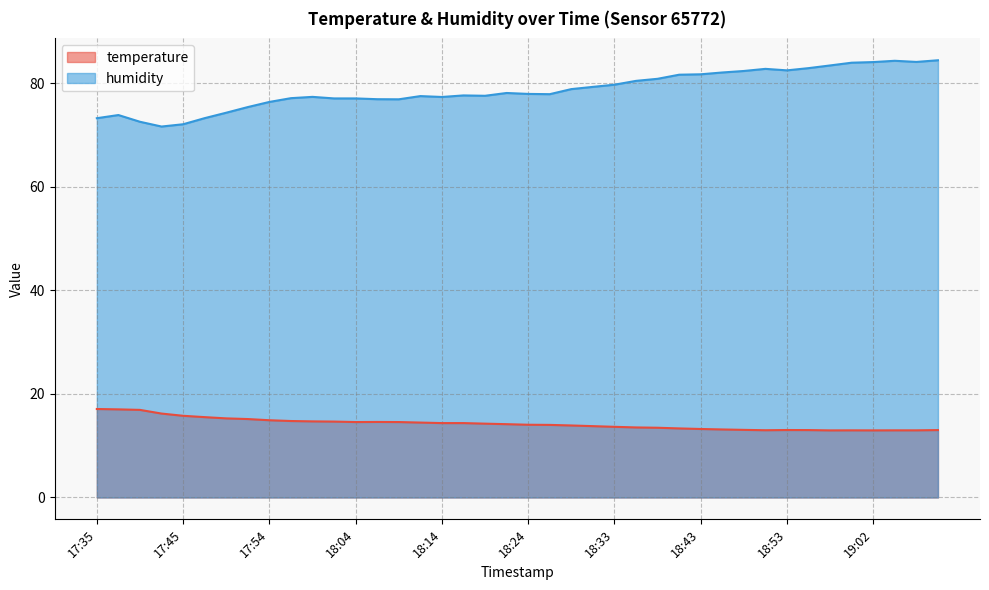

What is the label of the 5th point from the left?

17:45